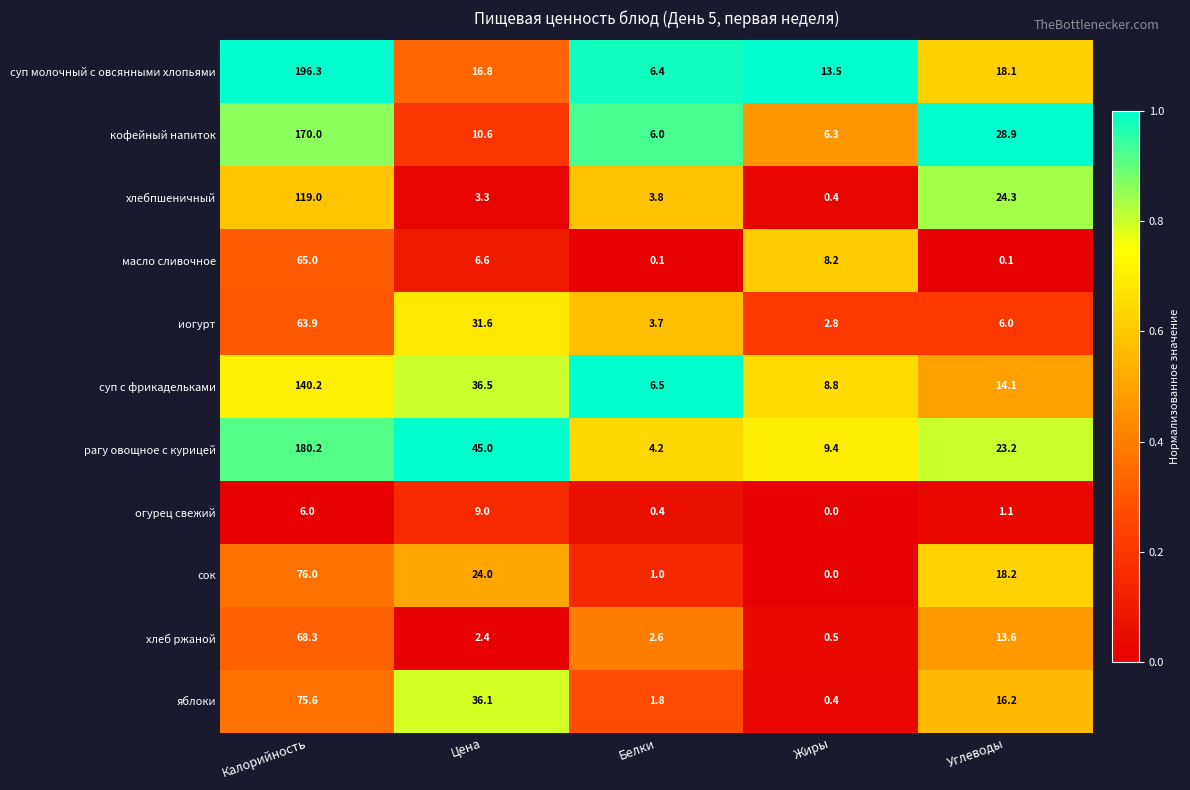

Which series has the largest range (max minus min)?

суп молочный с овсянными хлопьями